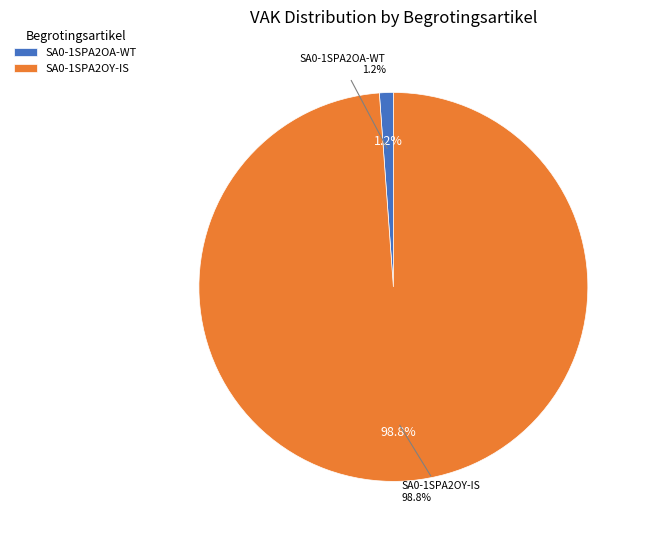

Is the sum of SA0-1SPA2OA-WT and SA0-1SPA2OY-IS greater than half?

Yes